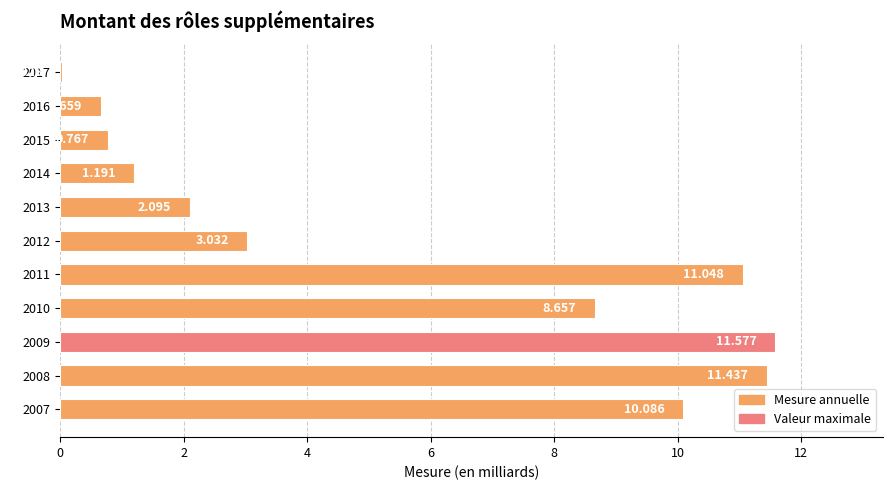

What is the sum of all values?

60.6